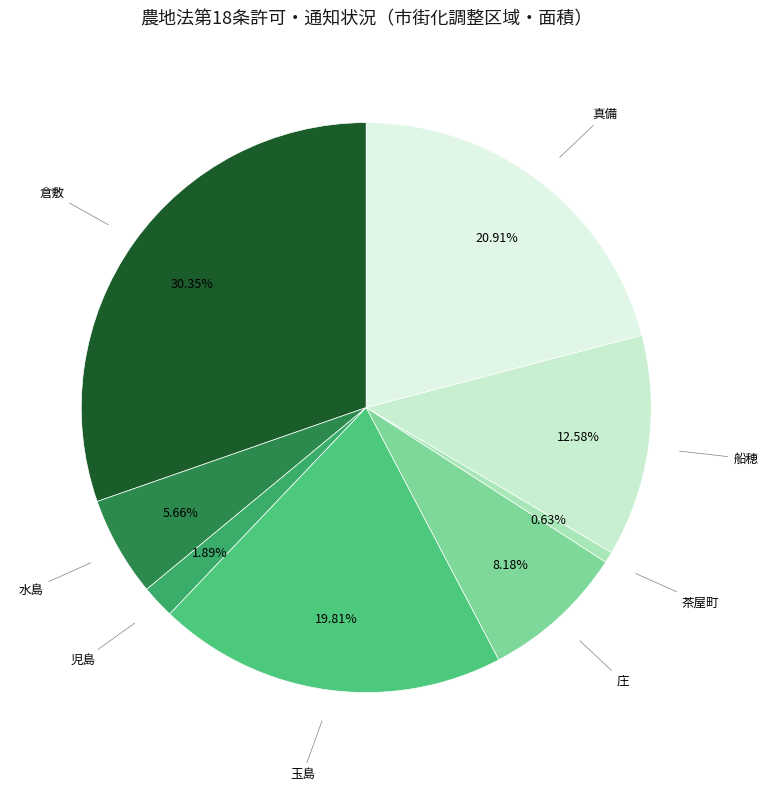

Count the number of slices in the pie.

8